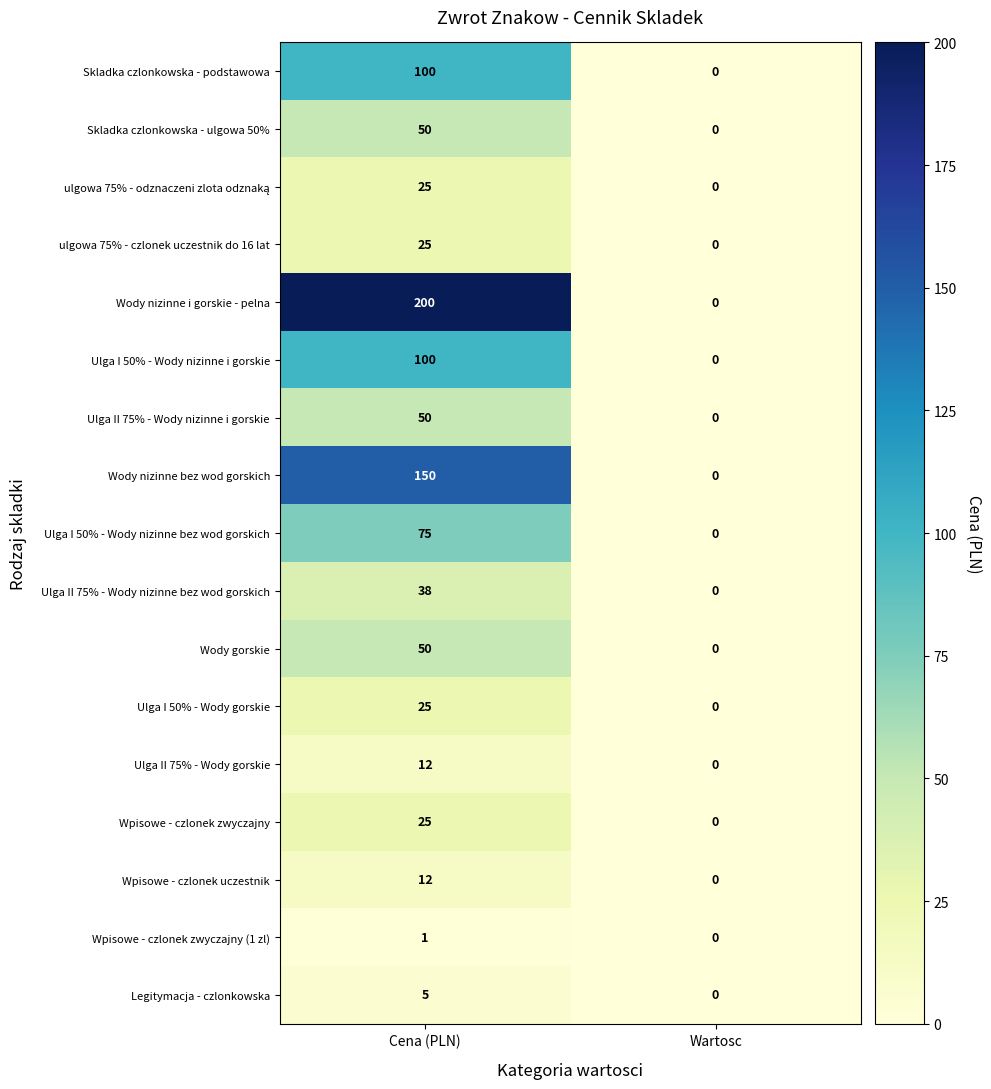

What is the spread (max minus min) of values at Cena (PLN)?

199